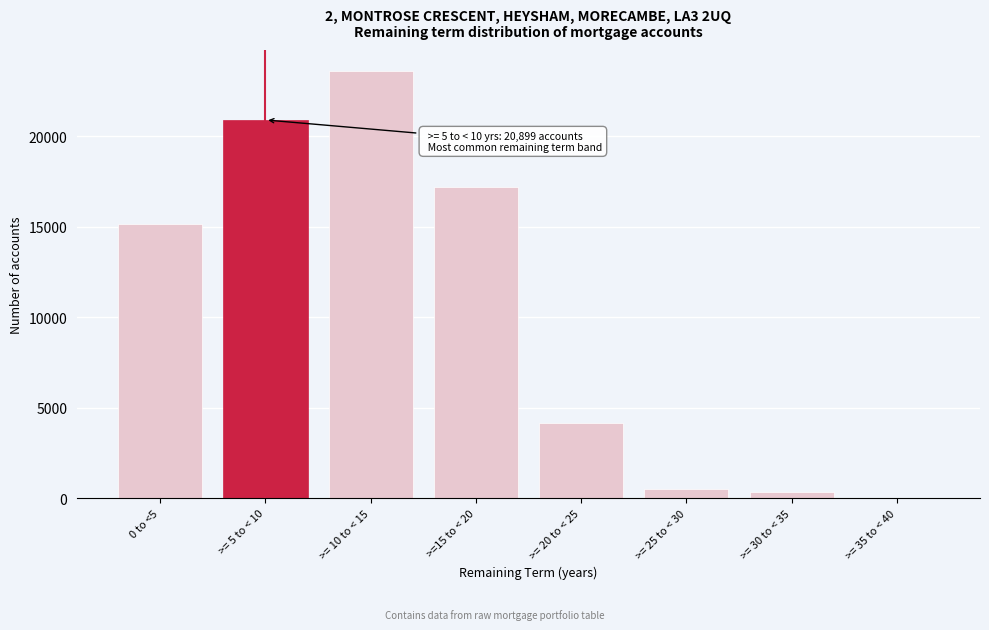

Reading left to right, transcribe all the data shown in this chart.

0 to <5=15156	>= 5 to < 10=20899	>= 10 to < 15=23581	>=15 to < 20=17172	>= 20 to < 25=4166	>= 25 to < 30=476	>= 30 to < 35=343	>= 35 to < 40=1